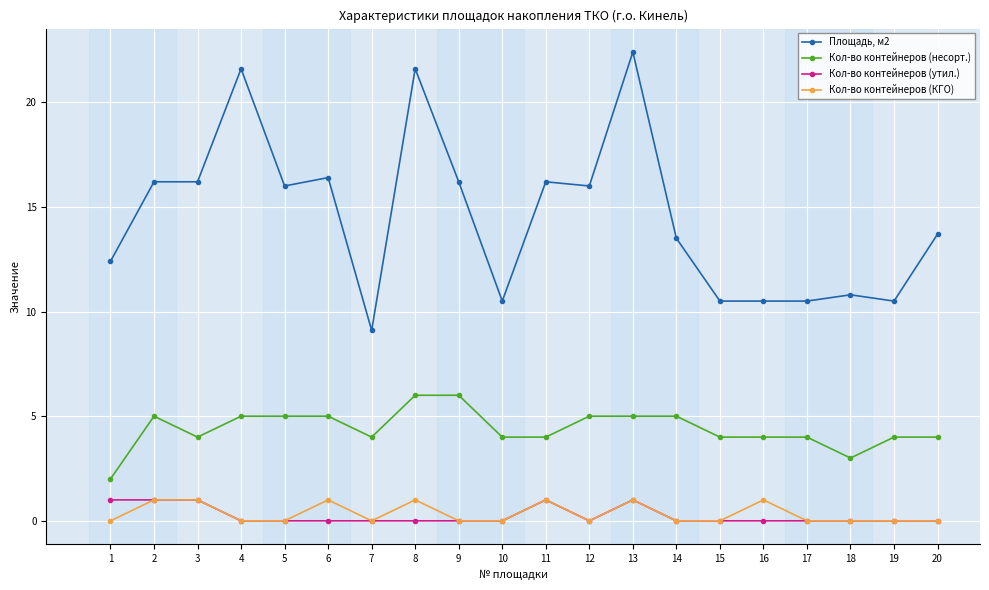

The Кол-во контейнеров (утил.) series shows 0.0 at 18. True or false?

True